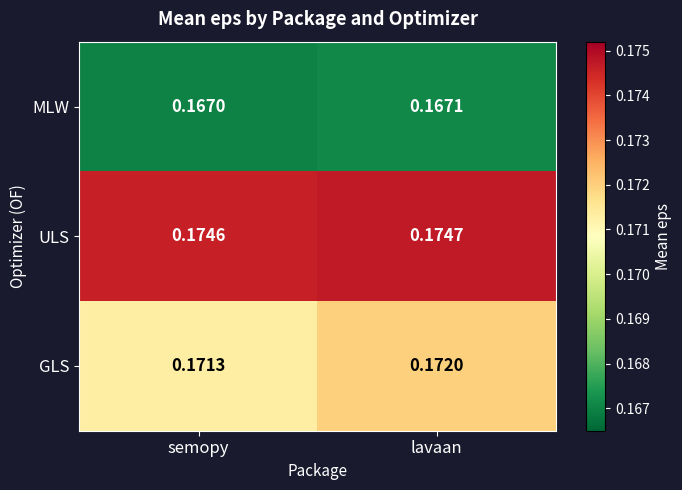

Which series has the largest total across all categories?

ULS